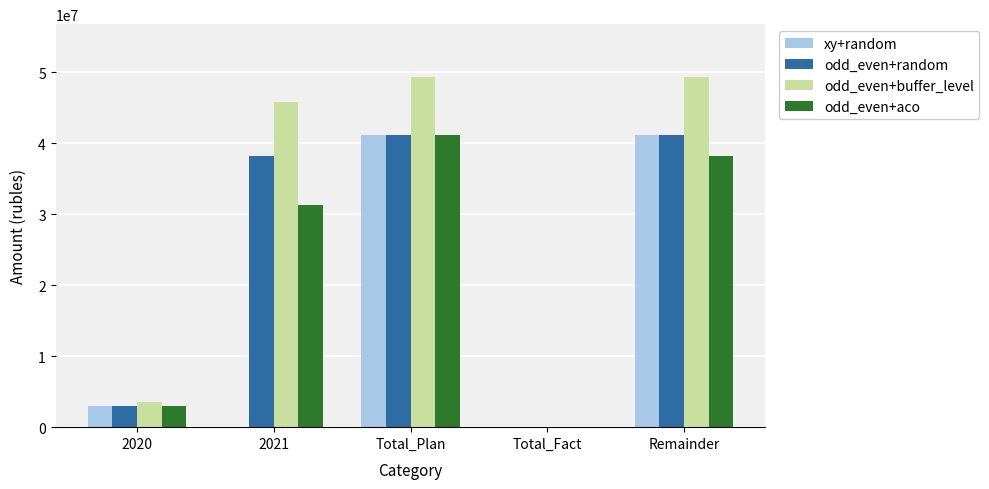

What value does the odd_even+aco series have at Remainder?

38152427